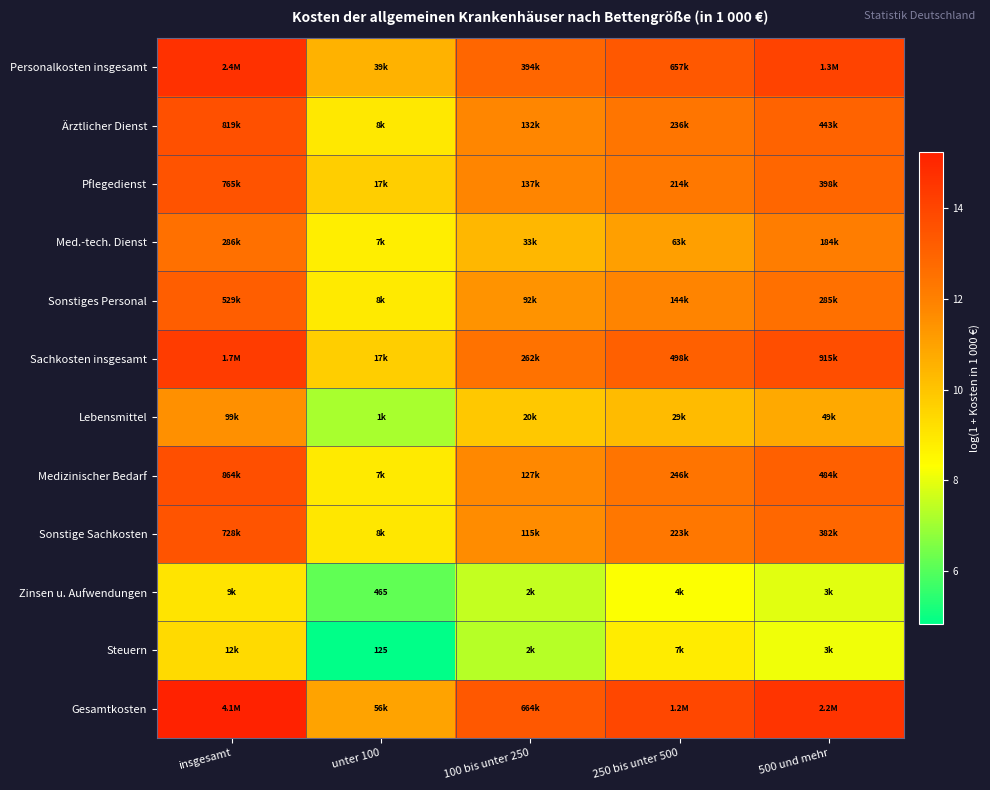

What is the total value across all series at insgesamt?

154.3